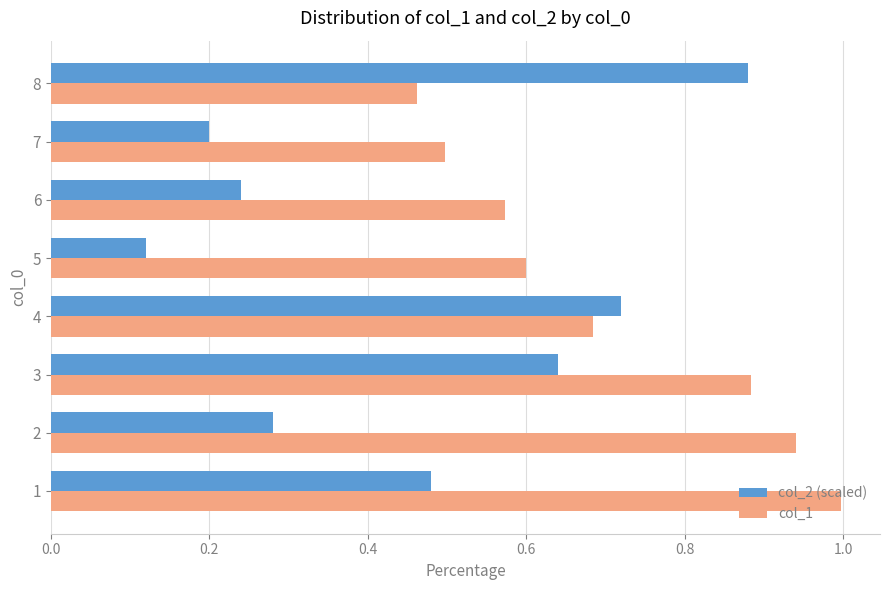

Which series changed the most between 2 and 5?

col_1